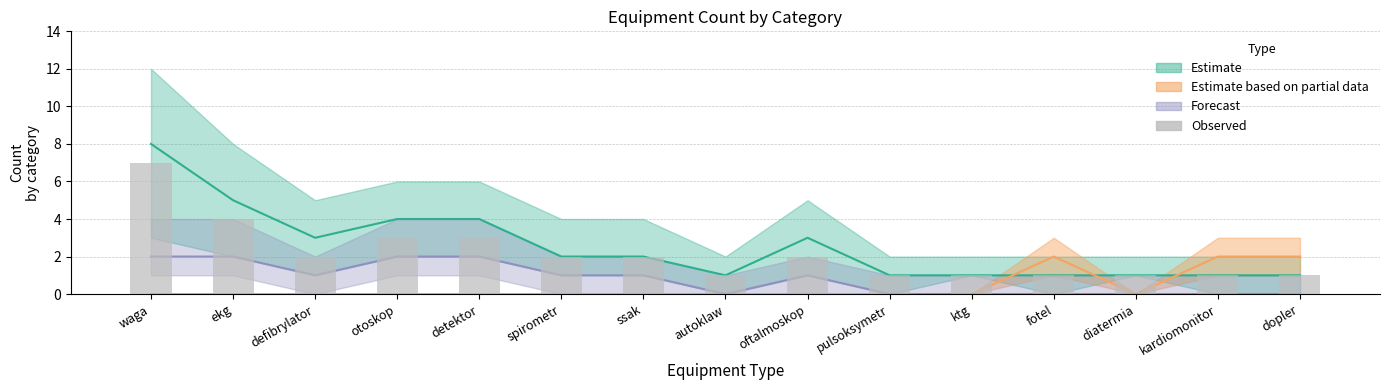

Approximately how many times larger is the value at pulsoksymetr compared to ktg?

1.0